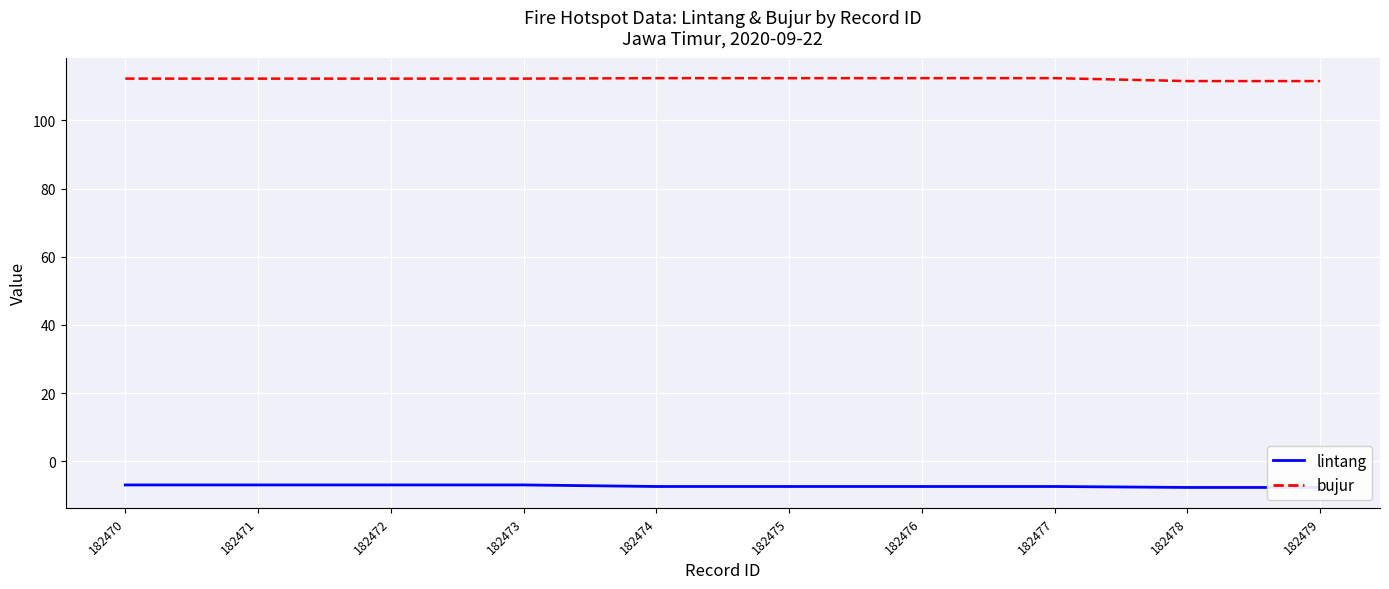

Which category has the lowest value in the bujur series?

182479